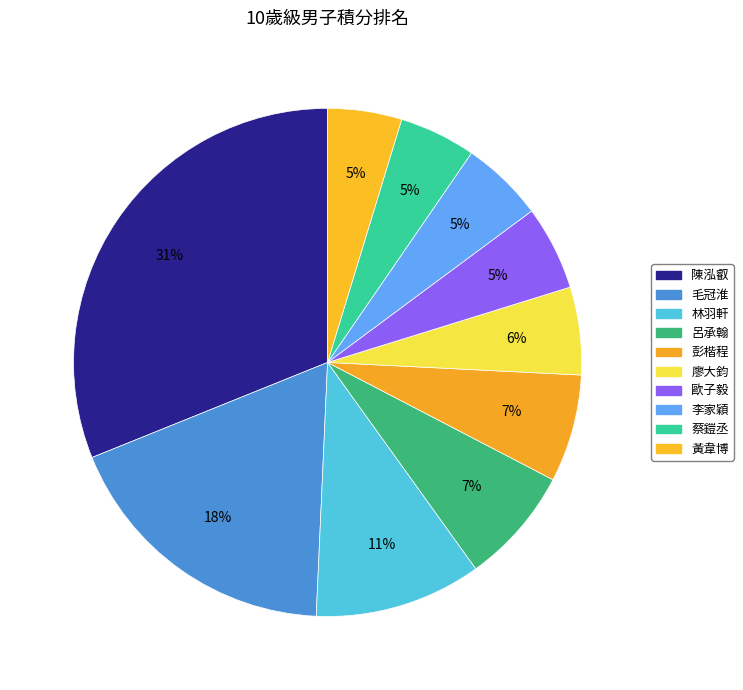

To the nearest percent, what is the combined percentage of 彭楷程 and 李家穎?

12%